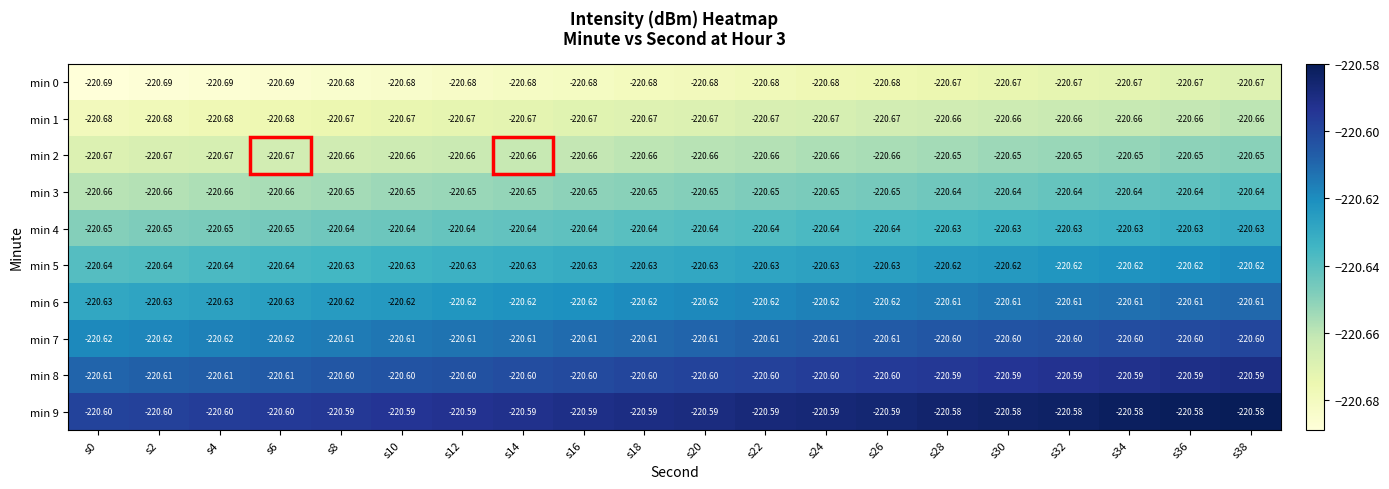

Is the value of min 1 at s36 greater than the value of min 9 at s32?

No